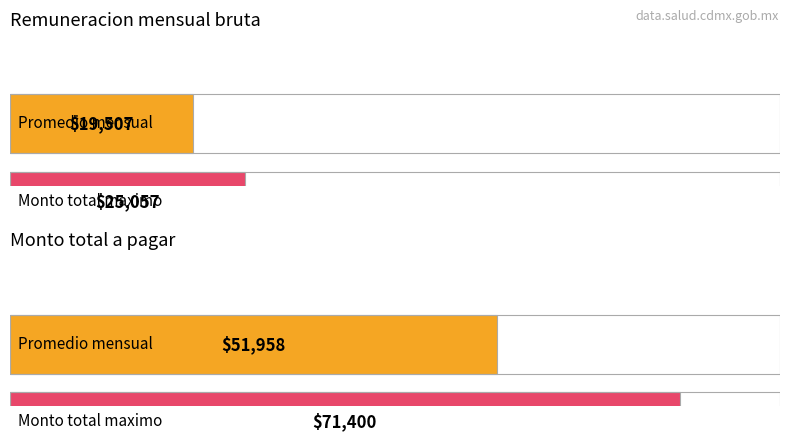

What is the value of the Remuneracion mensual bruta bar at the 2nd from the left?

25057.0